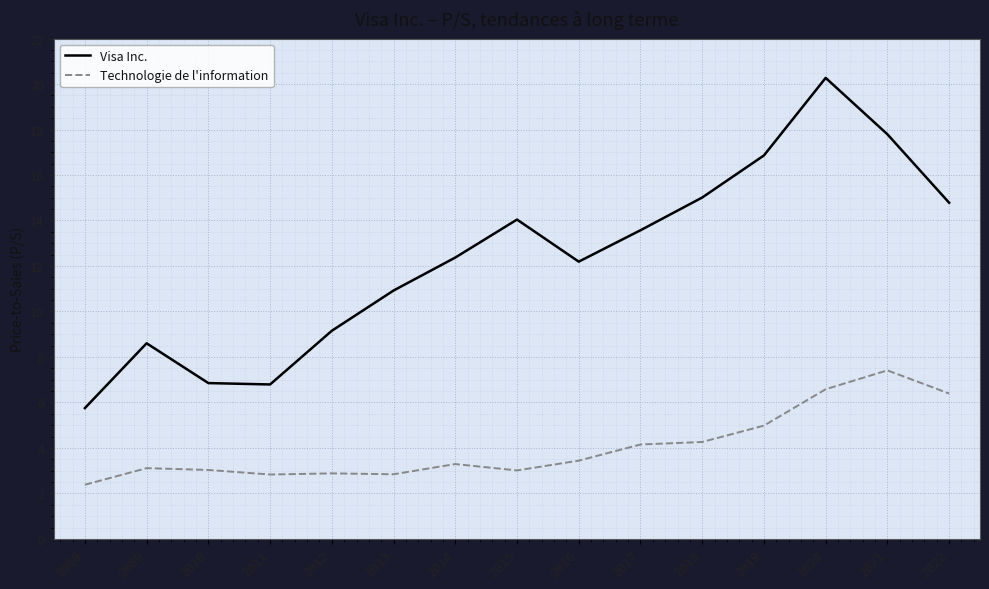

How many series are shown in this chart?

2